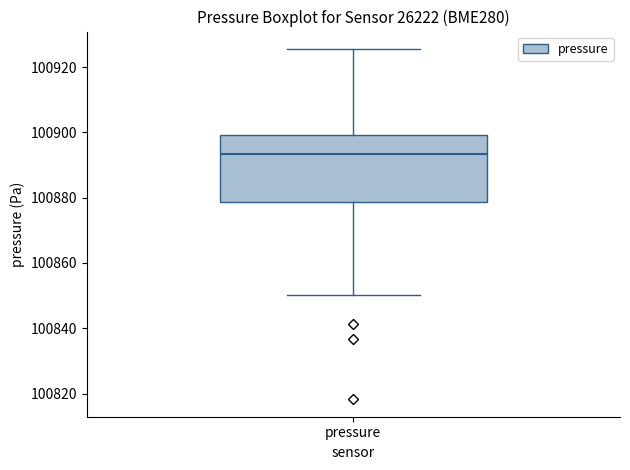

Read this box plot against the y-axis: the position of the median line, the range covered by the box, and the ends of both whiskers. The values are not printed on the chart, so give them approximately, as read against the axis.

median 100894, box 100878 to 100900, whiskers 100850 to 100926